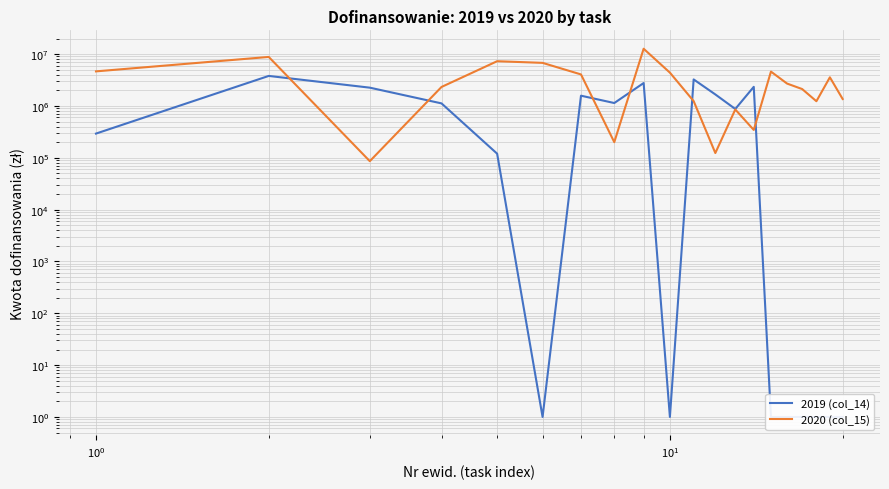

In 2020 (col_15), how many points are higher than both neighbors (excluding endpoints)?

6